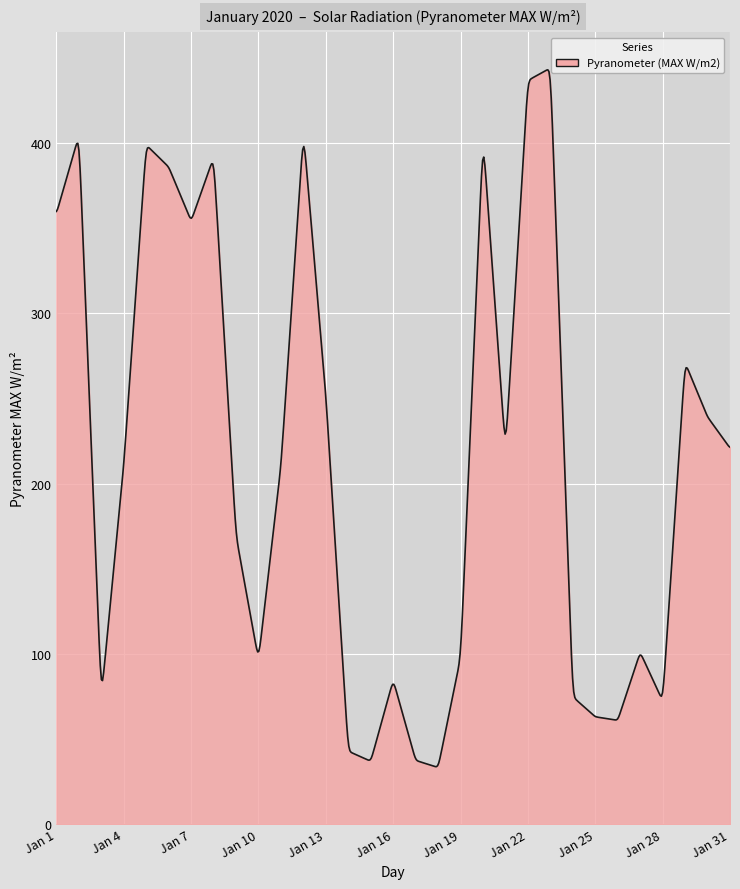

What is the difference between the maximum and minimum values?

409.2